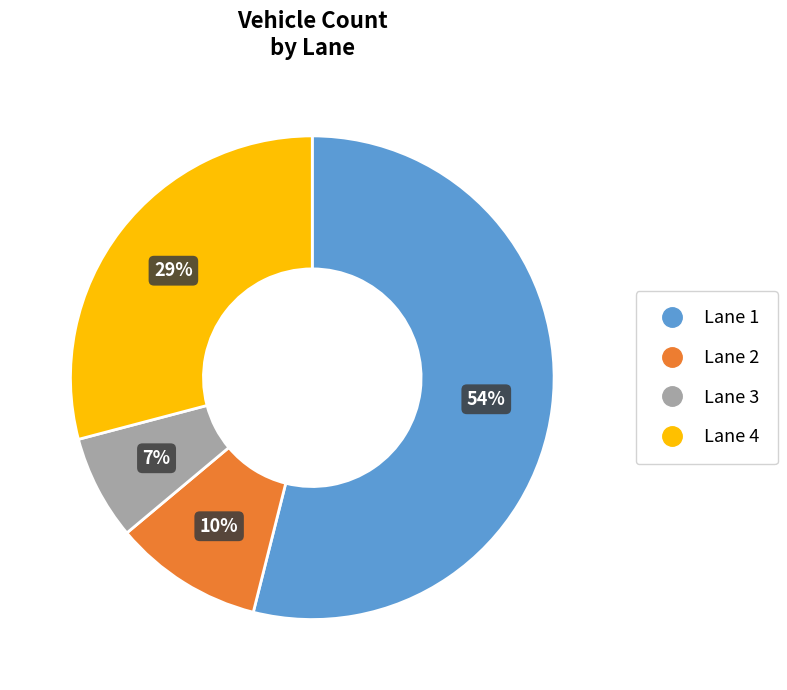

Which category has the smallest portion of the pie?

Lane 3